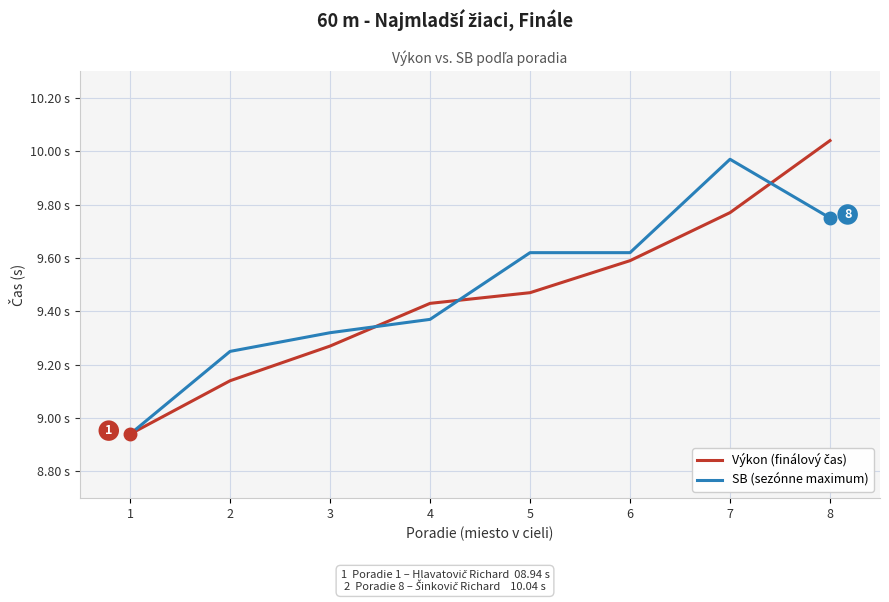

Does the chart display data point markers on the line(s)?

No